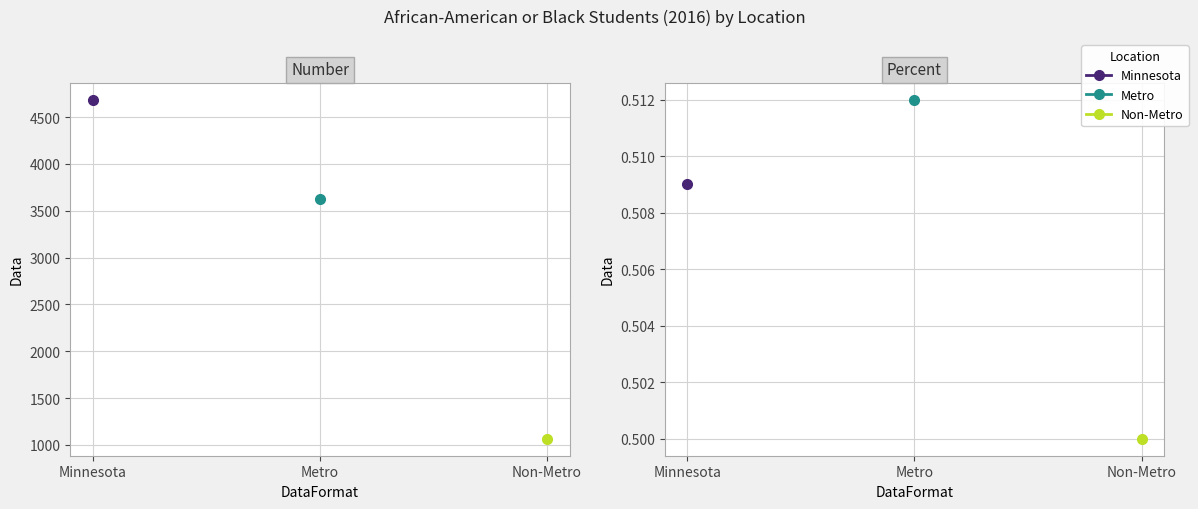

What is the difference between the Metro values at Percent and Number?

3621.5